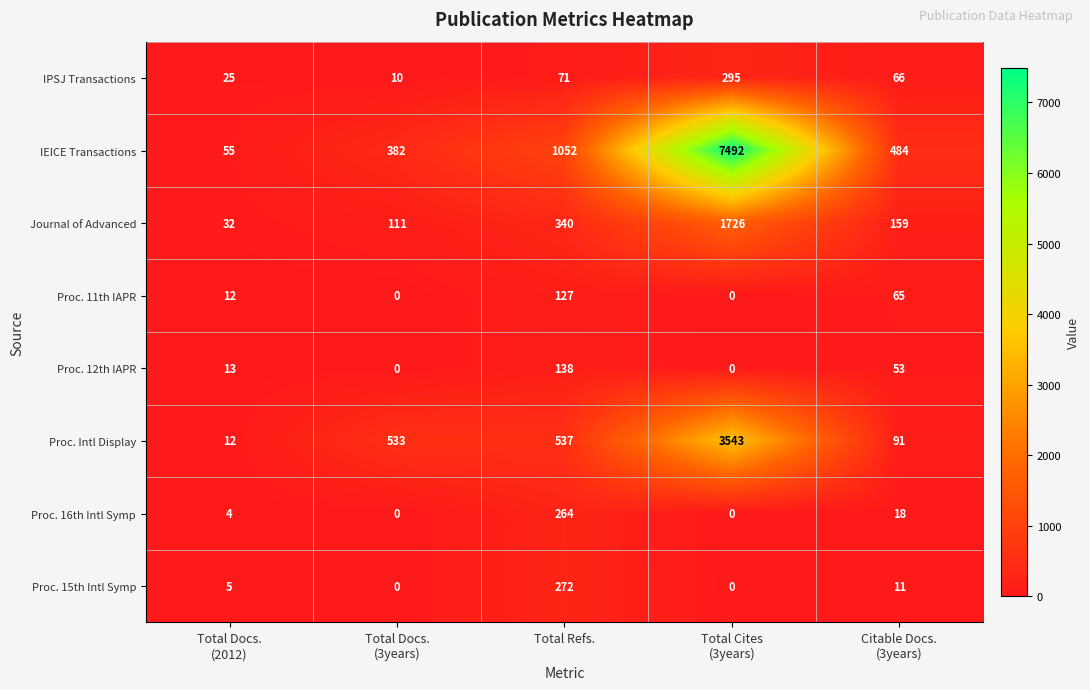

What is the difference between the maximum and minimum values in the Proc. Intl Display series?

3531